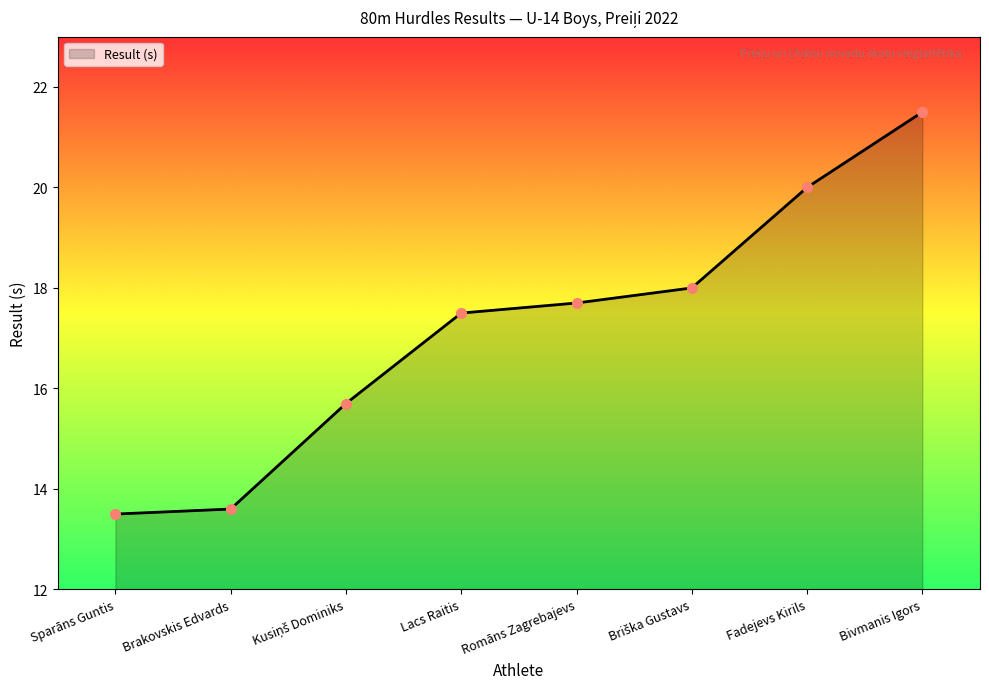

What position from the right is Romāns Zagrebajevs?

4